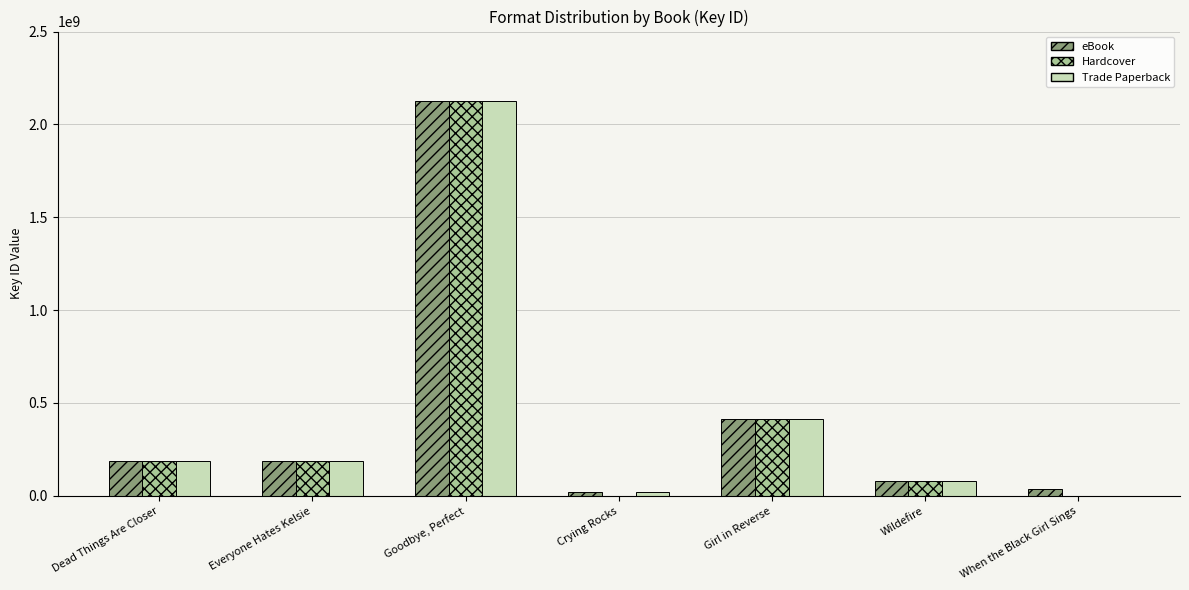

What are all the series names shown in the legend?

eBook, Hardcover, Trade Paperback